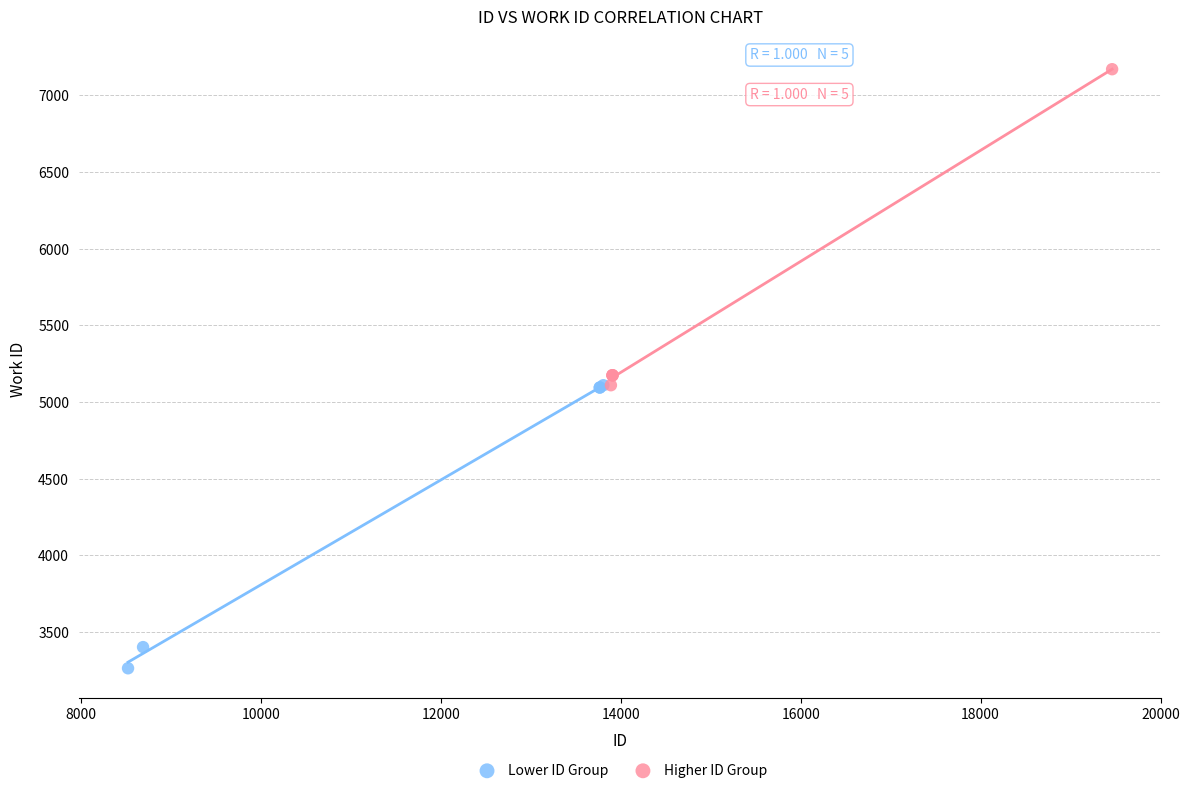

Which series reaches the minimum Y coordinate?

Lower ID Group